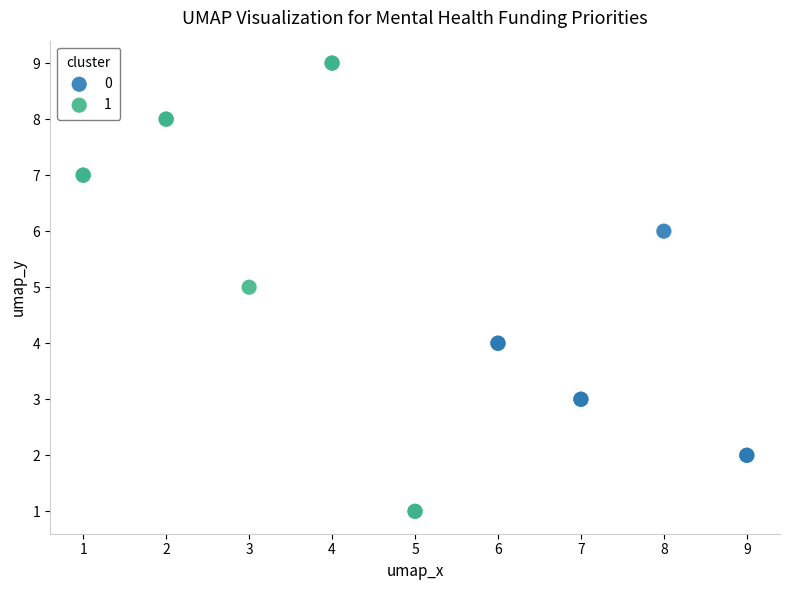

Which series reaches the maximum Y coordinate?

1